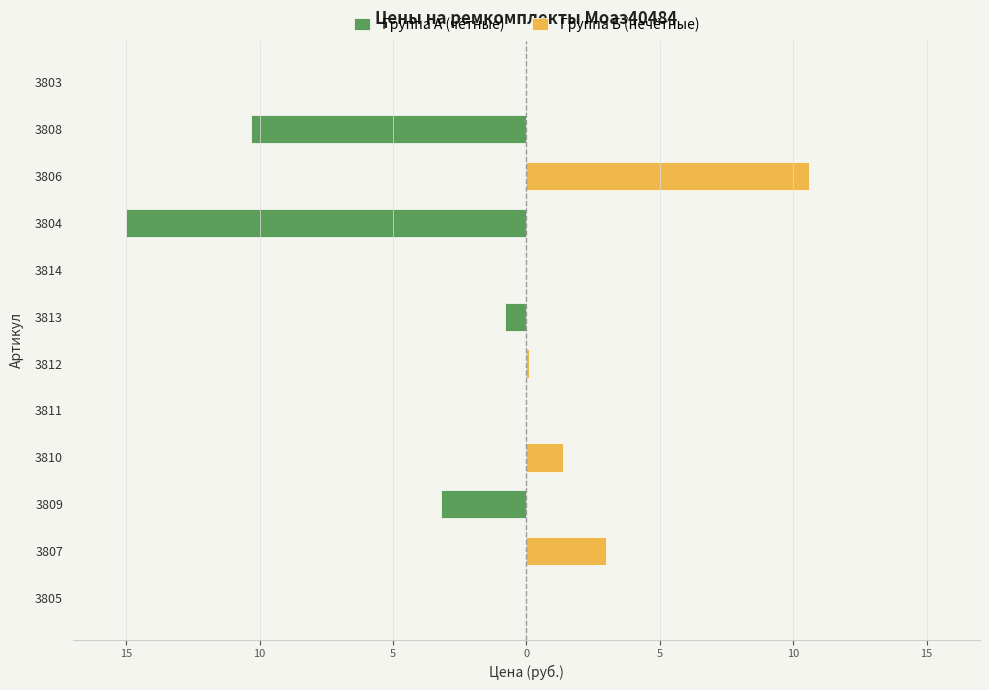

What are all the series names shown in the legend?

Группа А (чётные), Группа Б (нечётные)